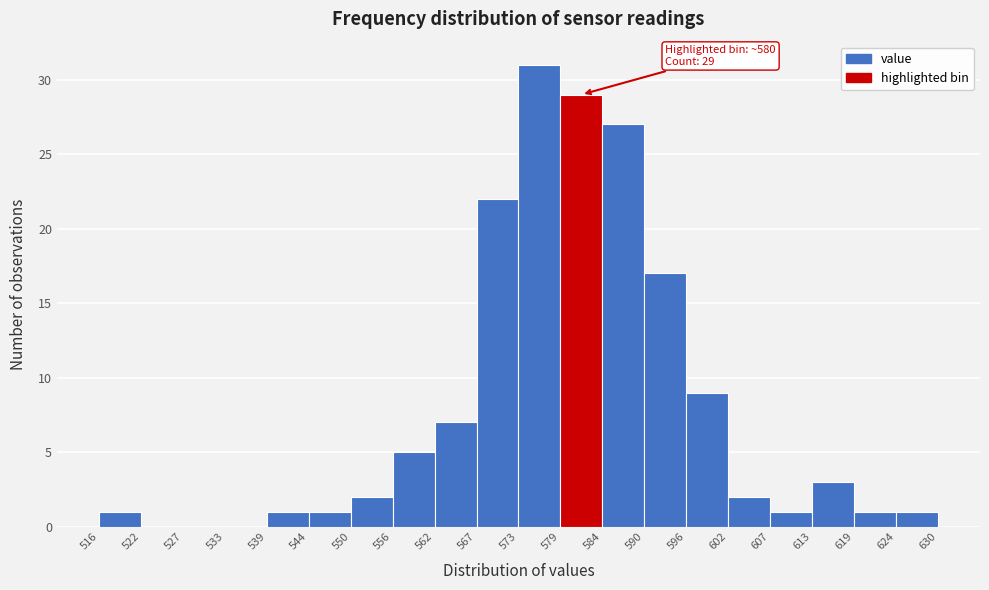

Over which range of the x-axis is the bar tallest?

573 to 579